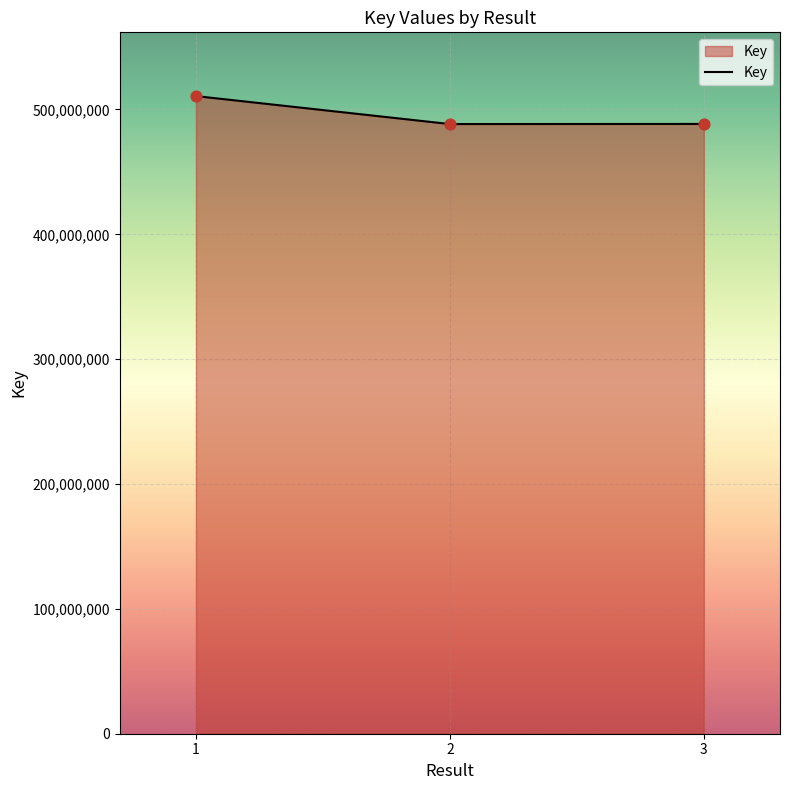

What is the change in value from 1 to 3?

-22298189